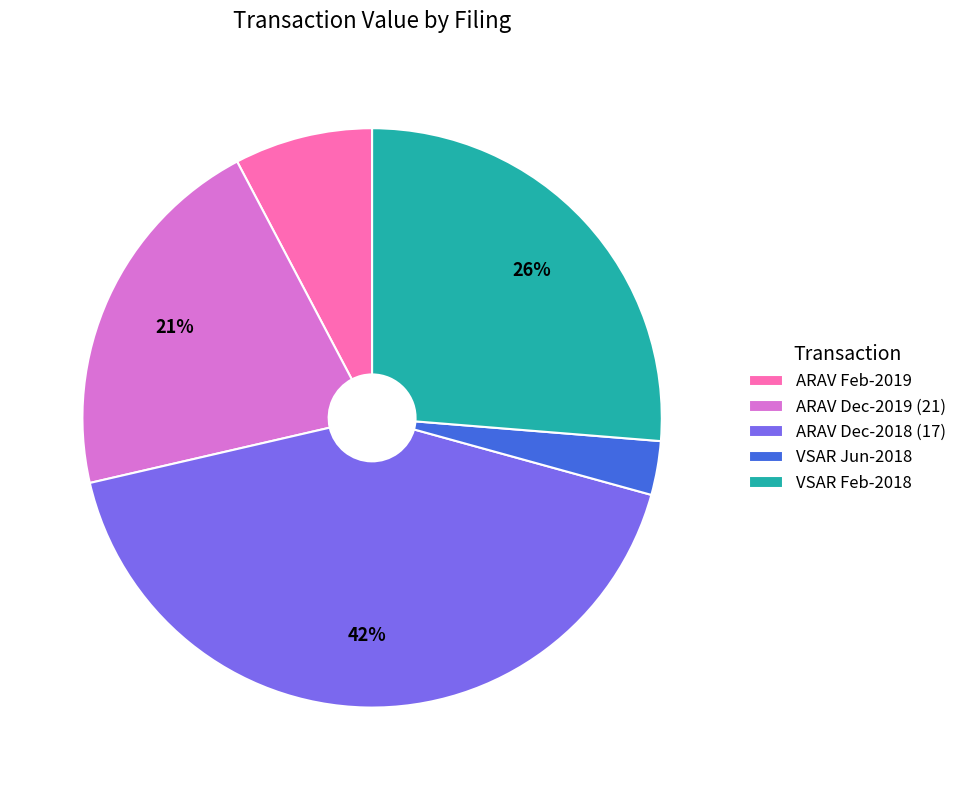

To the nearest percent, what portion does ARAV Dec-2019 (21) represent?

21%